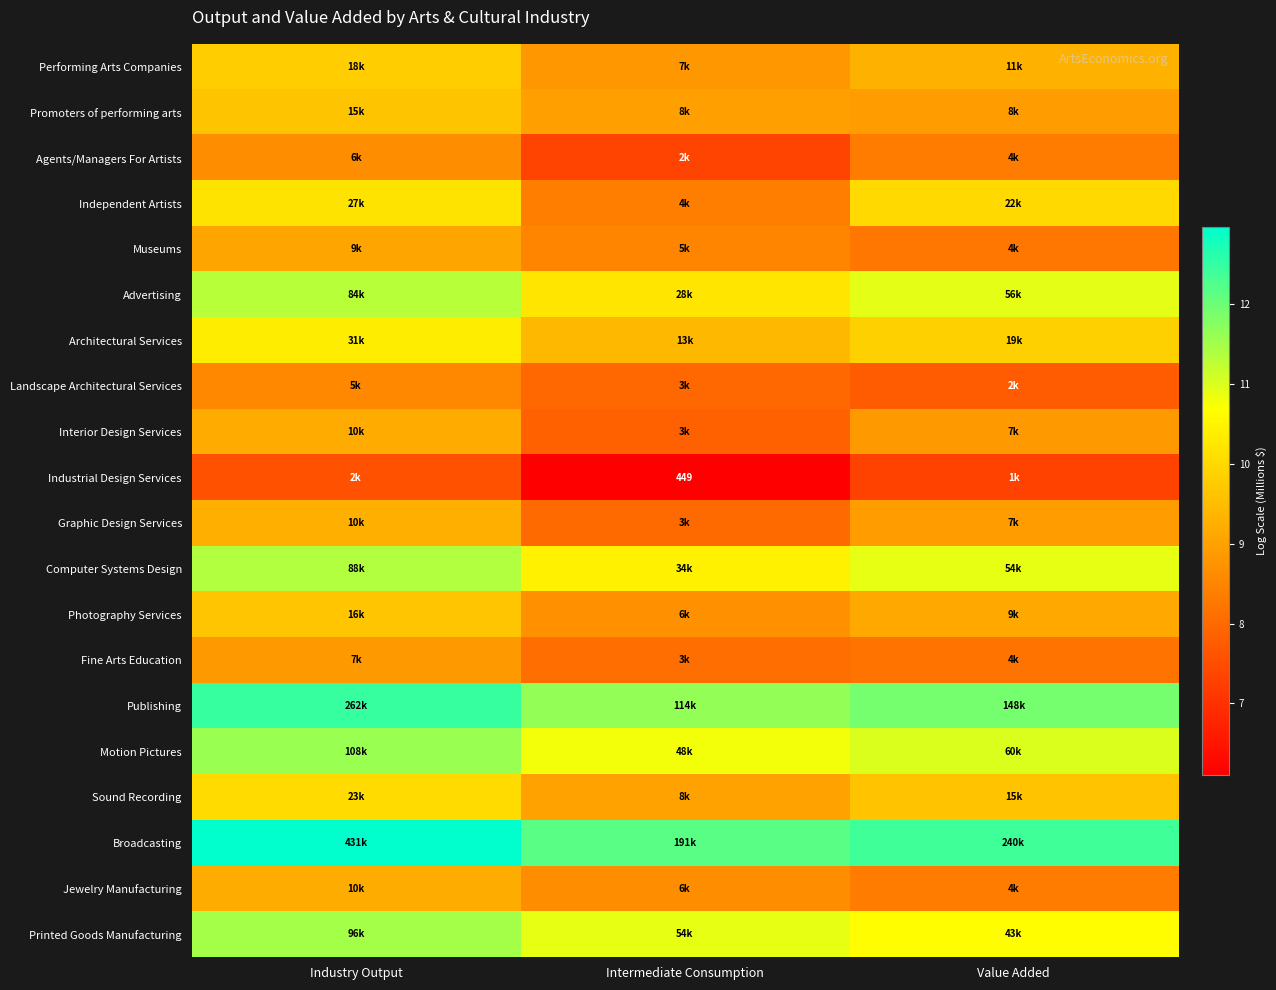

Which category has the highest value in the Museums series?

Industry Output